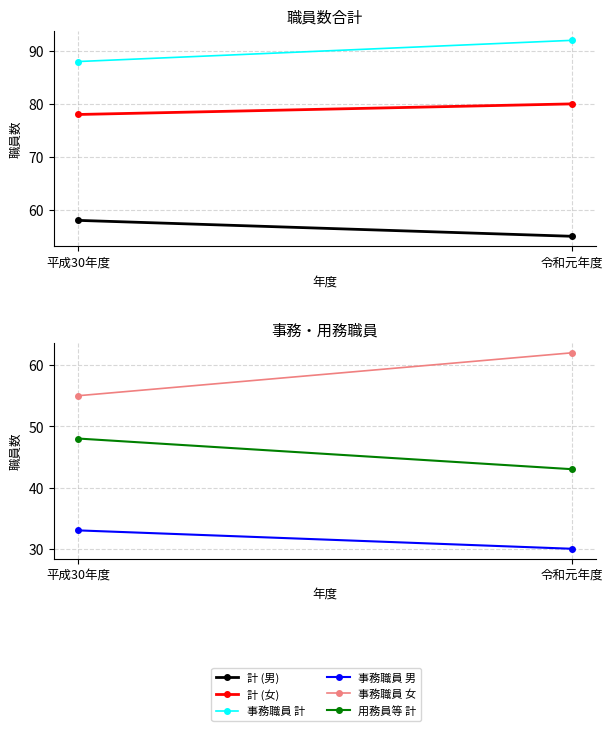

Which series changed the most between 平成30年度 and 令和元年度?

事務職員 女